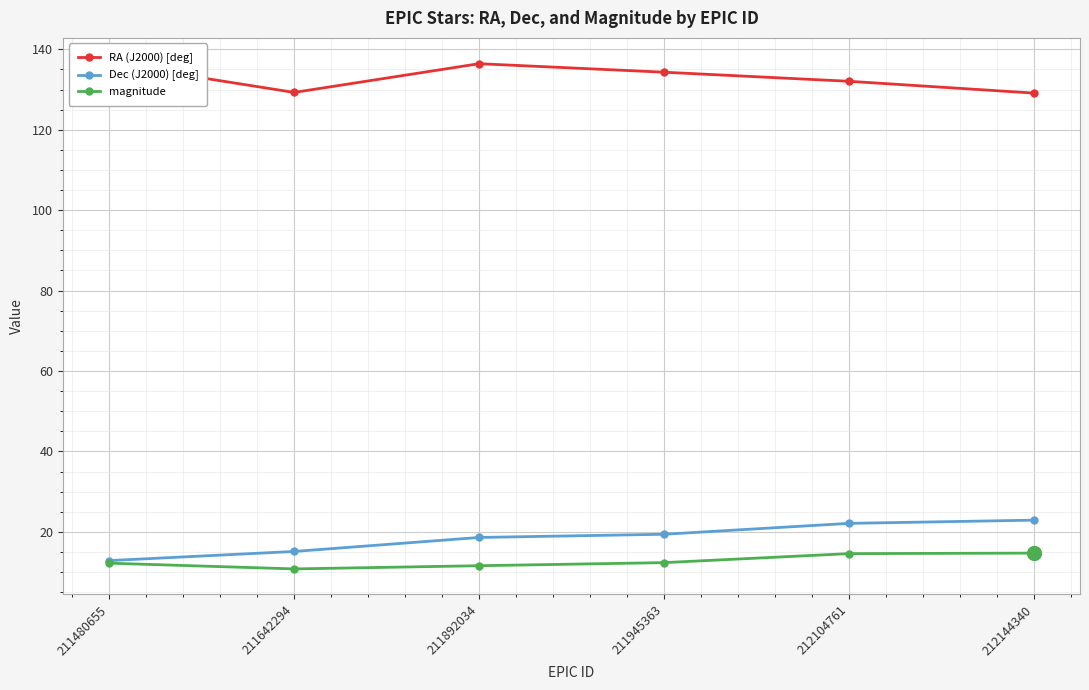

Where does the Dec (J2000) [deg] series first go above 19?

211945363